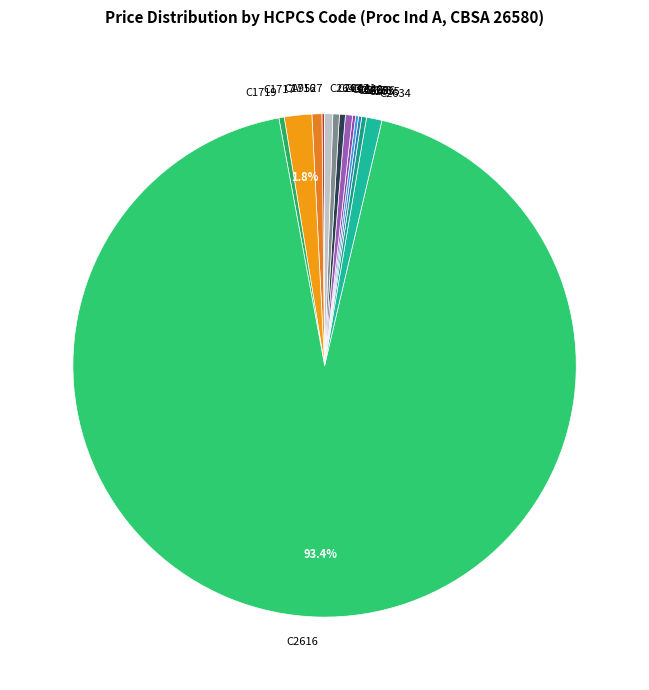

What is the ratio of the value at C1717 to the value at C1719?

5.1